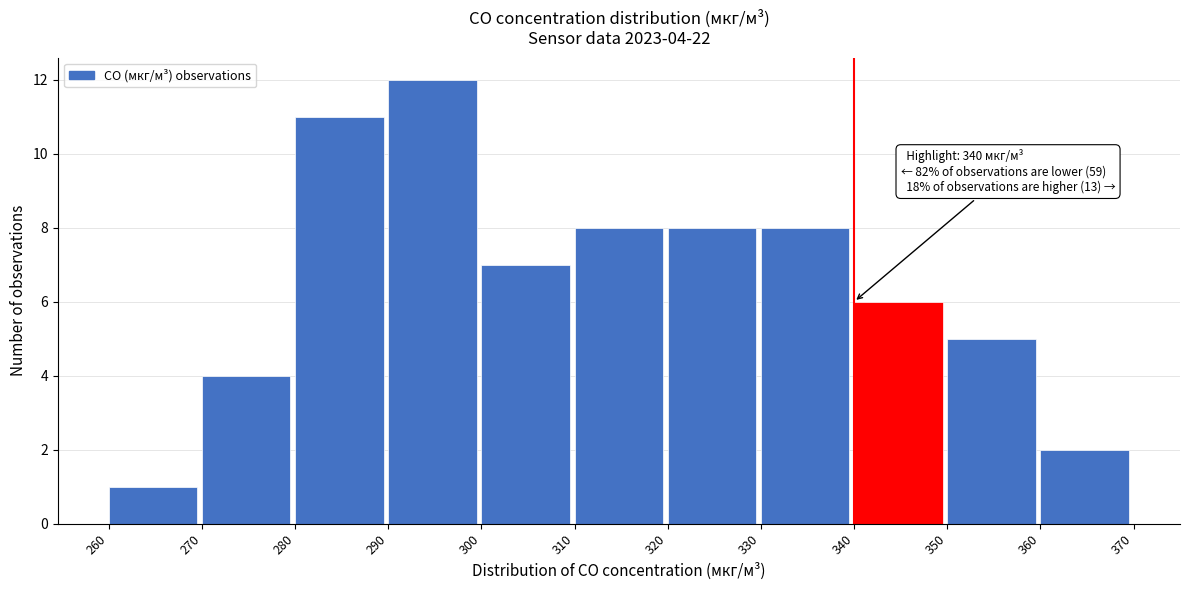

Over which range of the x-axis is the bar tallest?

290 to 300